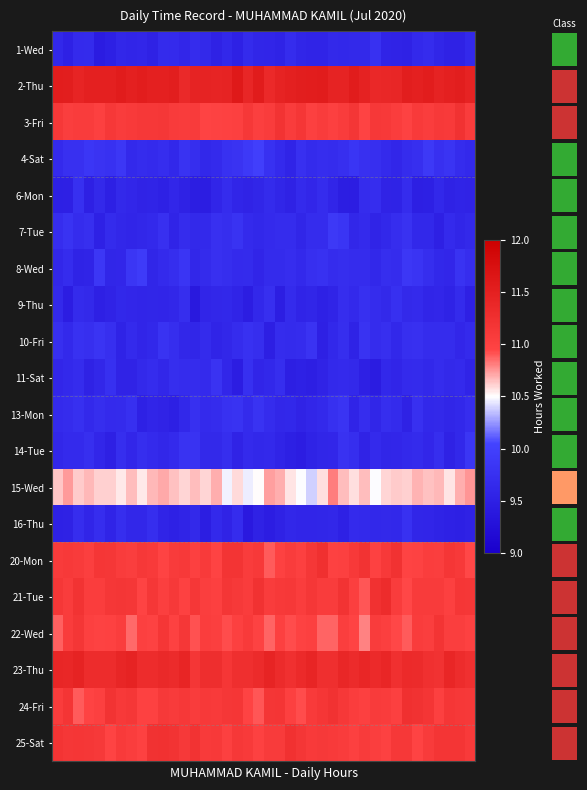

How many series are shown in this chart?

20